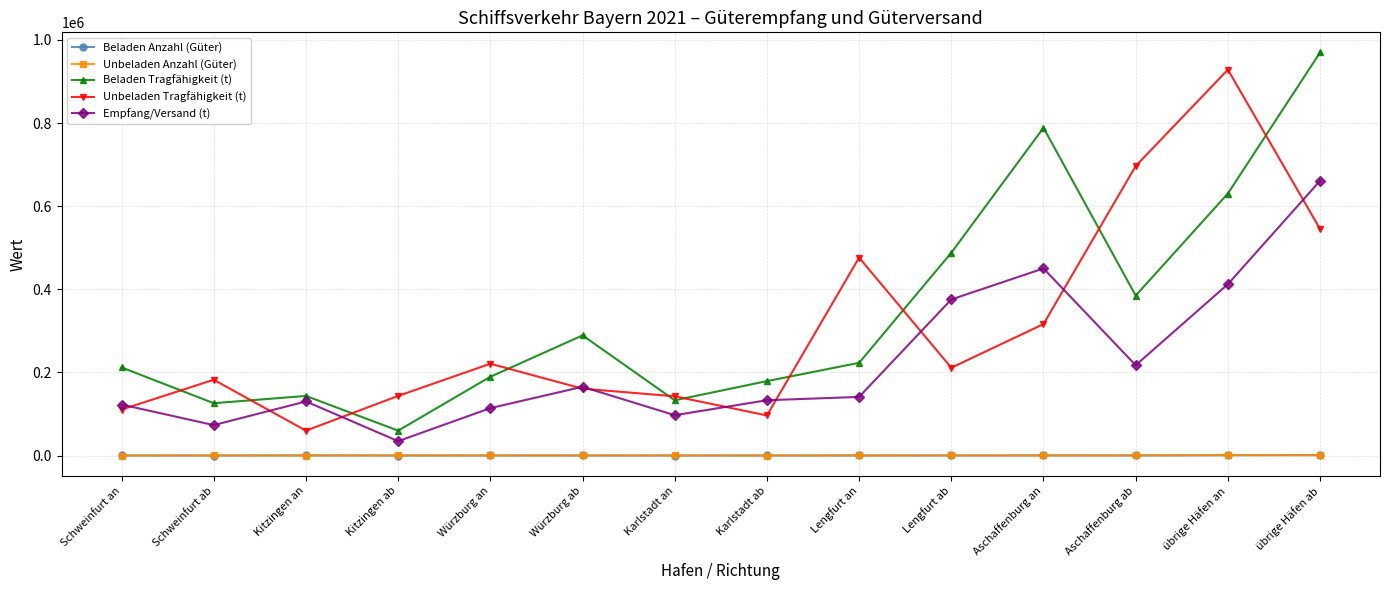

True or false: Empfang/Versand (t) and Beladen Tragfähigkeit (t) intersect in this chart.

False